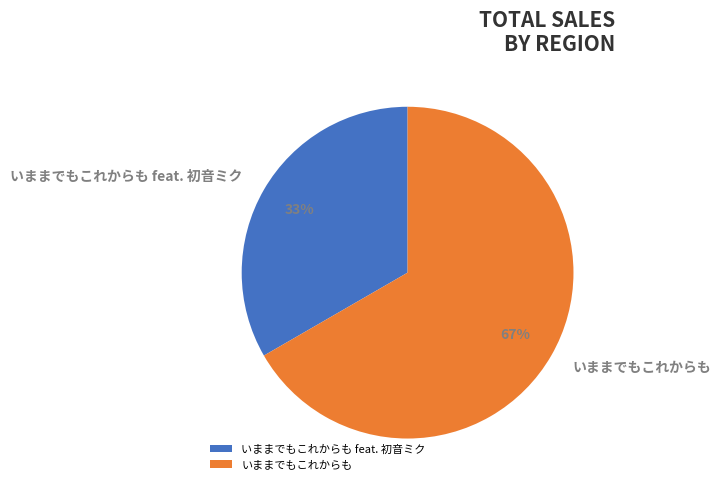

Rank the categories by value from lowest to highest.

いままでもこれからも feat. 初音ミク, いままでもこれからも